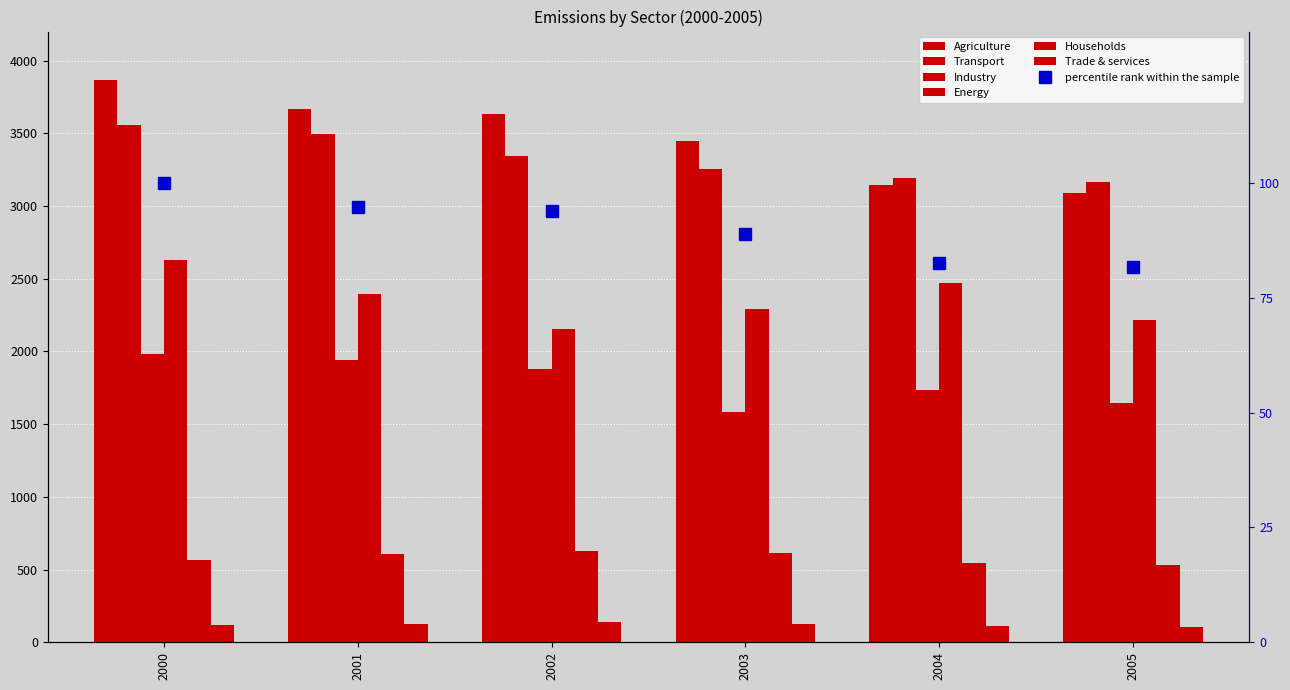

Reading right to left, transcribe all the data shown in this chart.

Agriculture: 3092	3144	3444	3634	3669	3869
Transport: 3163	3193	3258	3343	3493	3554
Industry: 1646	1738	1582	1880	1939	1980
Energy: 2216	2473	2295	2154	2394	2630
Households: 534	544	611	630	604	566
Trade & services: 102	112	128	139	125	120